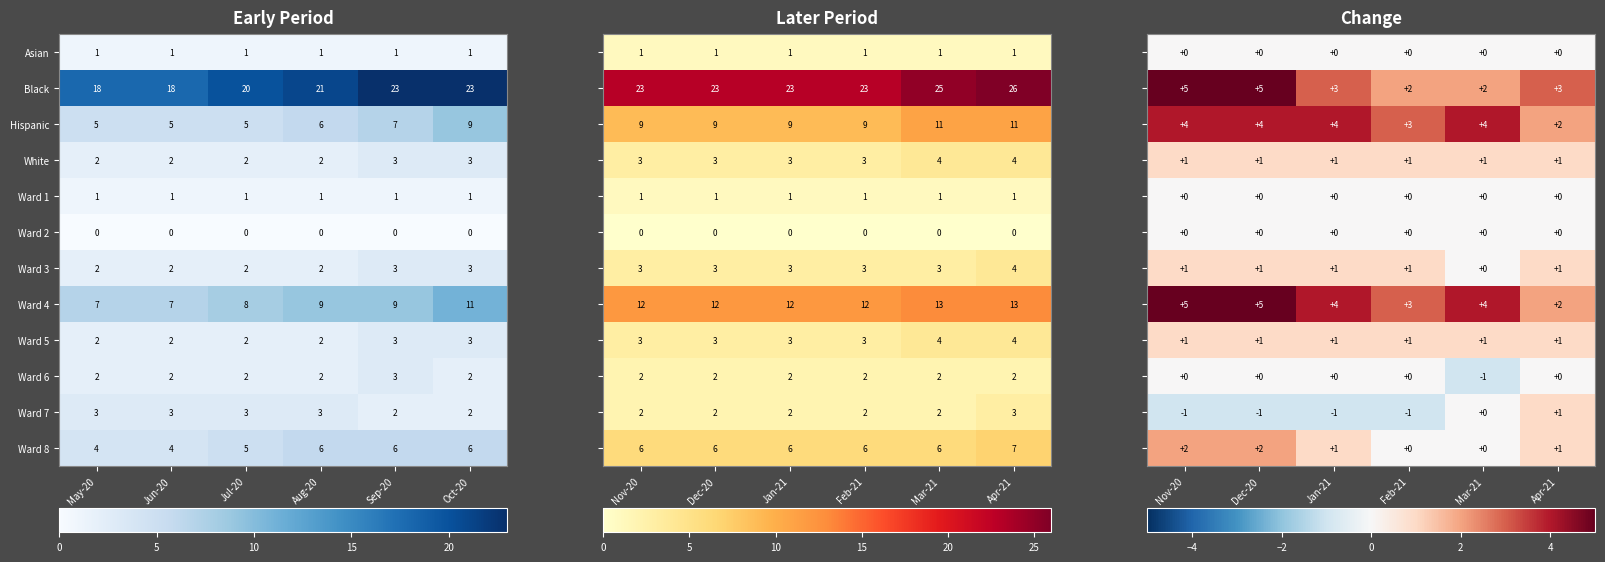

What is the highest value of the Ward 7 series?

3